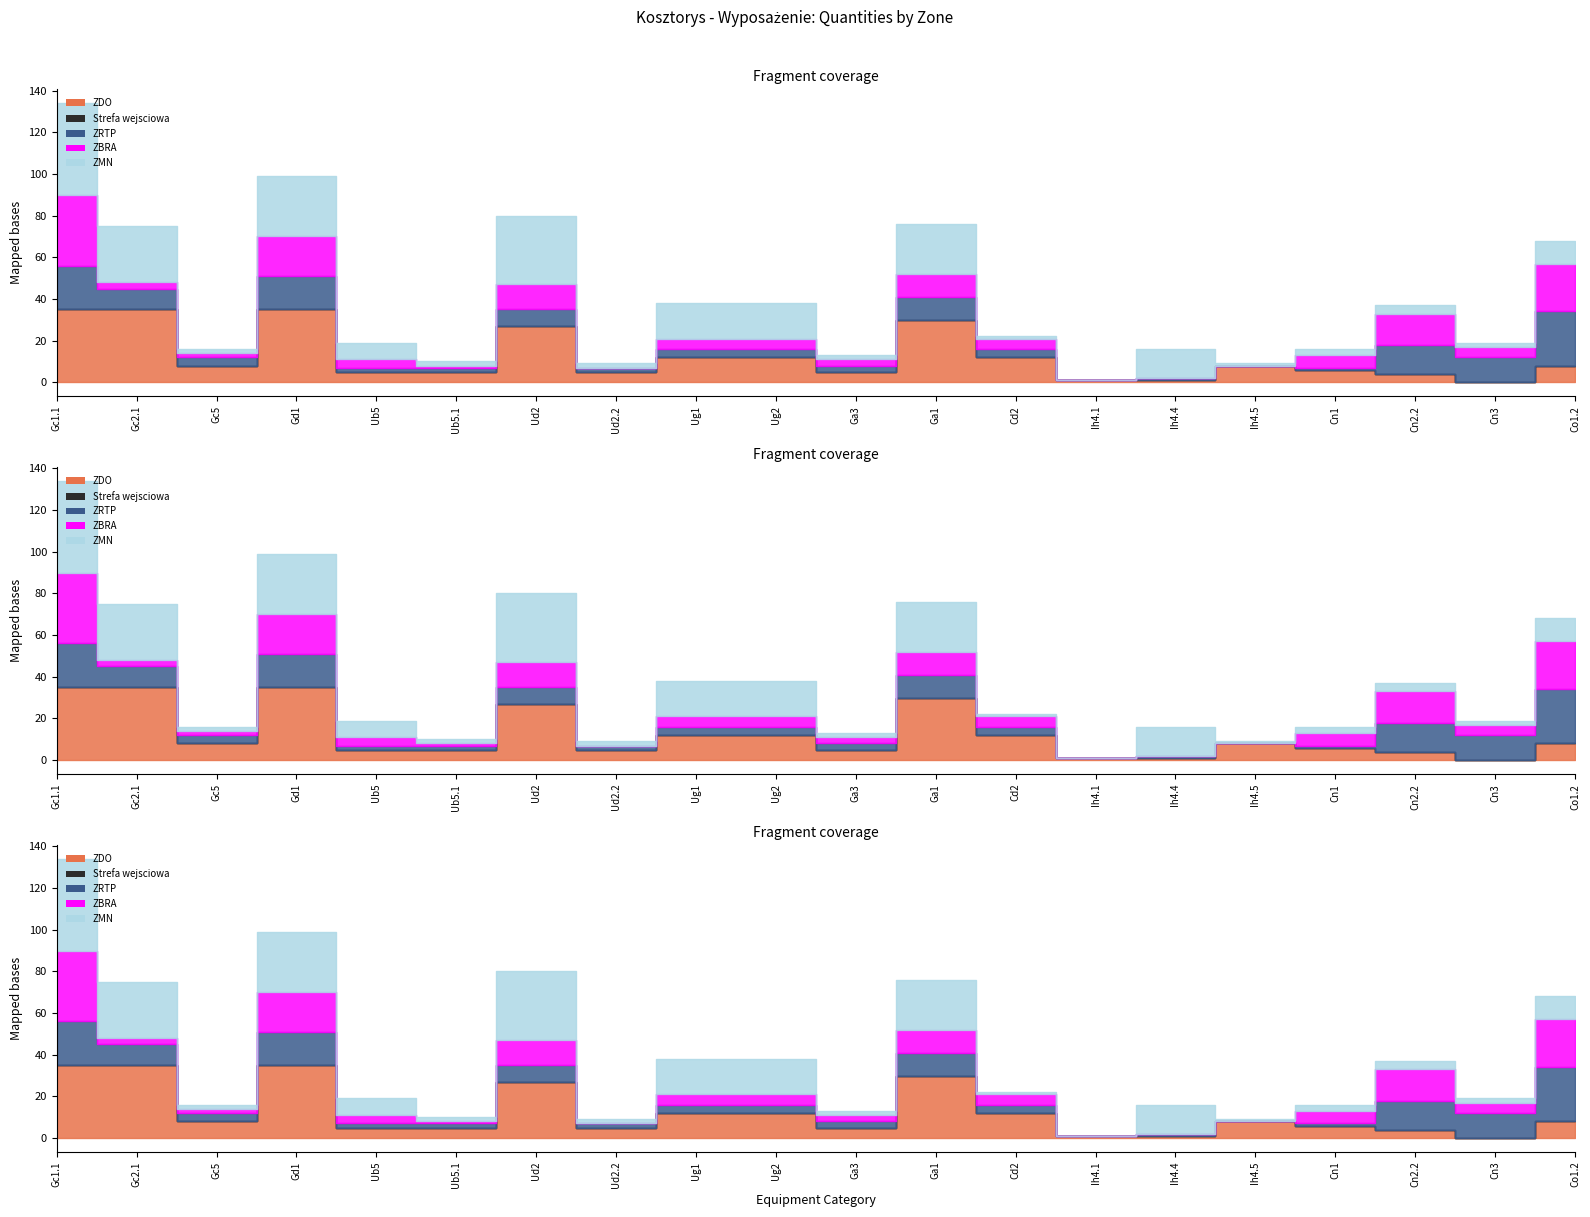

True or false: ZDO and Strefa wejsciowa intersect in this chart.

False